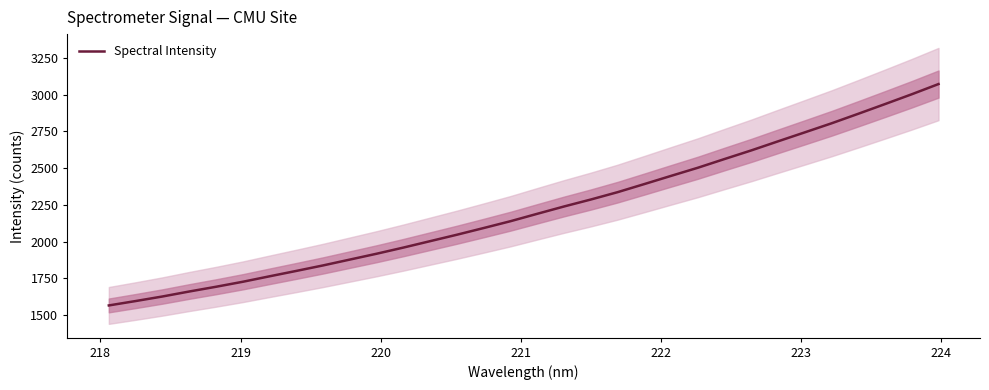

Reading left to right, extract all data points from this chart.

1566.4	1596.3	1627.2	1661.1	1693.3	1727.3	1764.5	1801.2	1838.6	1878.3	1918.1	1960.0	2003.6	2047.4	2092.9	2139.2	2189.6	2239.3	2286.6	2336.5	2391.6	2447.4	2502.6	2562.0	2620.6	2682.3	2743.3	2804.7	2869.6	2935.5	3002.2	3071.6